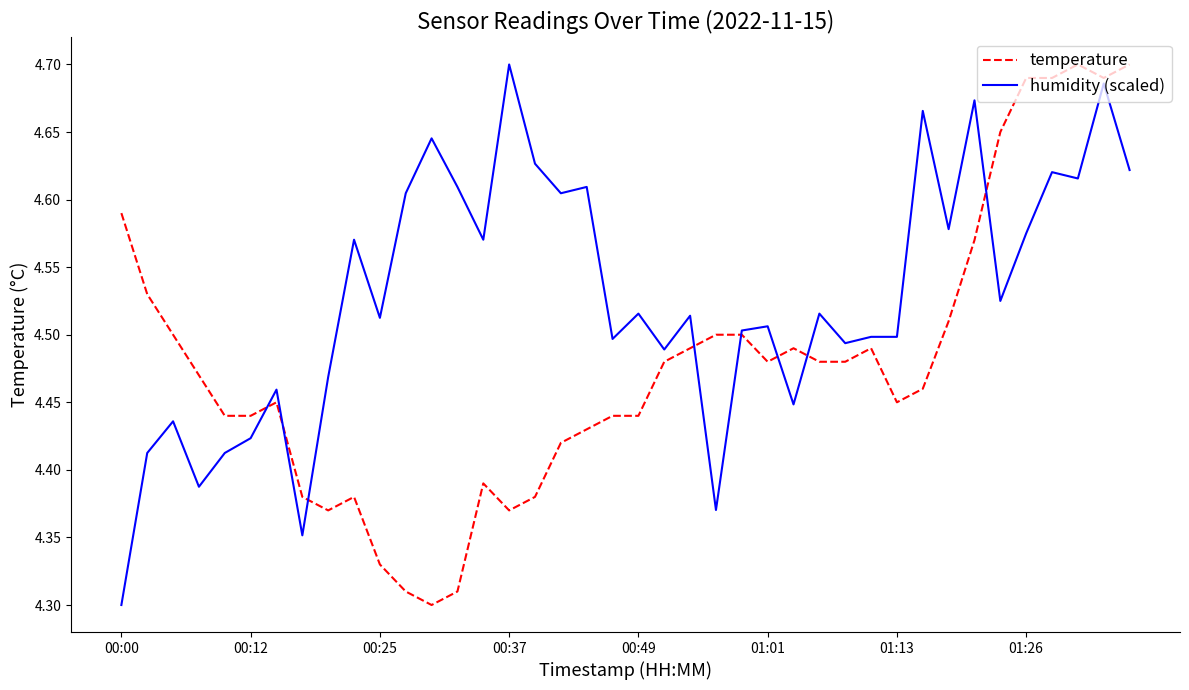

Which series has the largest total across all categories?

humidity (scaled)